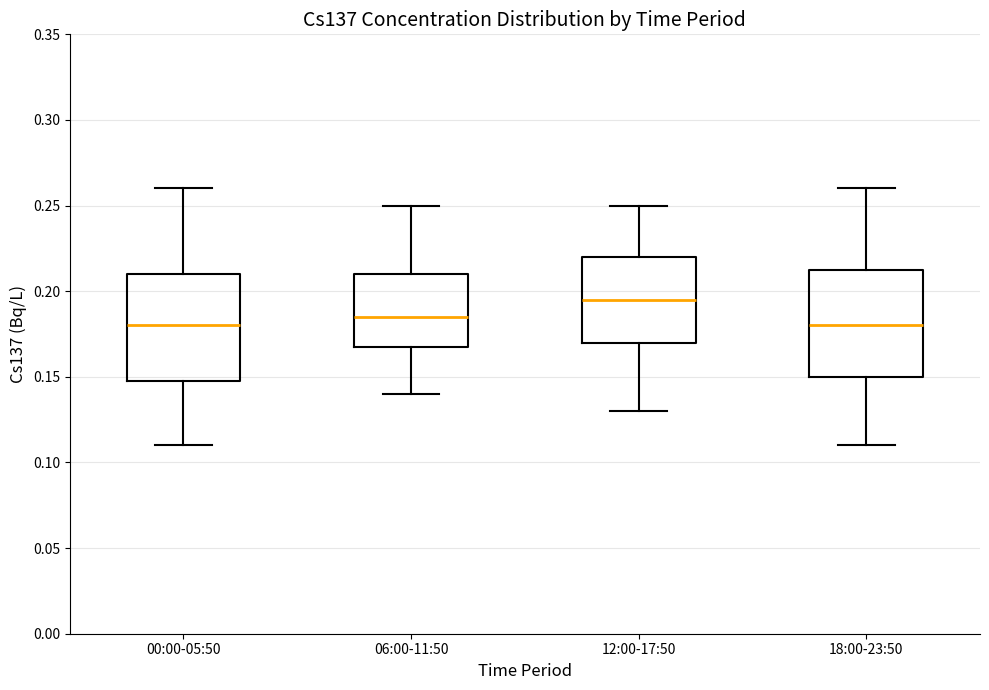

Reading left to right, read every box against the y-axis: the position of its median line, the range the box covers, and the ends of its whiskers. The values are not printed on the chart, so give them approximately, as read against the axis.

00:00-05:50: median 0.180, box 0.150 to 0.210, whiskers 0.110 to 0.260
06:00-11:50: median 0.185, box 0.170 to 0.210, whiskers 0.140 to 0.250
12:00-17:50: median 0.195, box 0.170 to 0.220, whiskers 0.130 to 0.250
18:00-23:50: median 0.180, box 0.150 to 0.215, whiskers 0.110 to 0.260